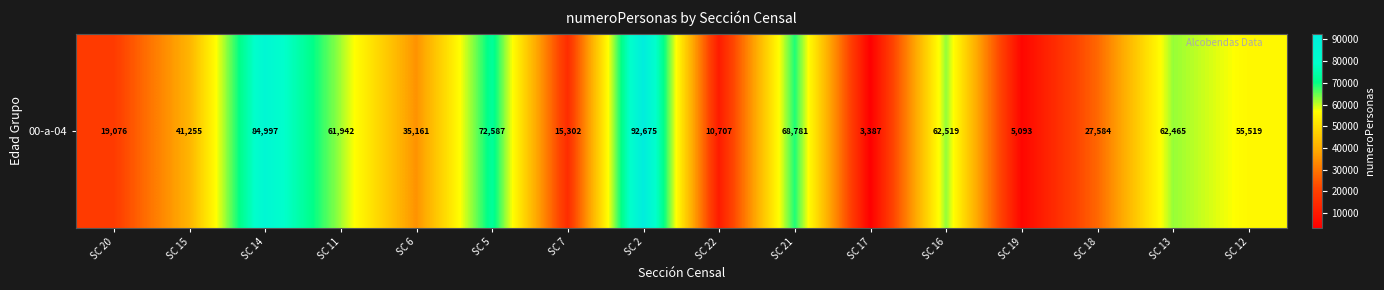

What is the difference between the values at SC 15 and SC 16?

21264